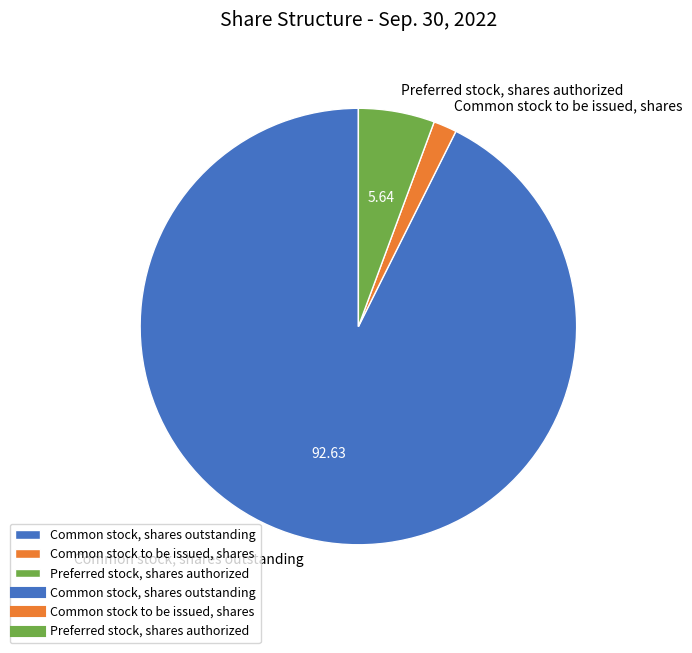

Is it true that Preferred stock, shares authorized is 1% of the pie?

False